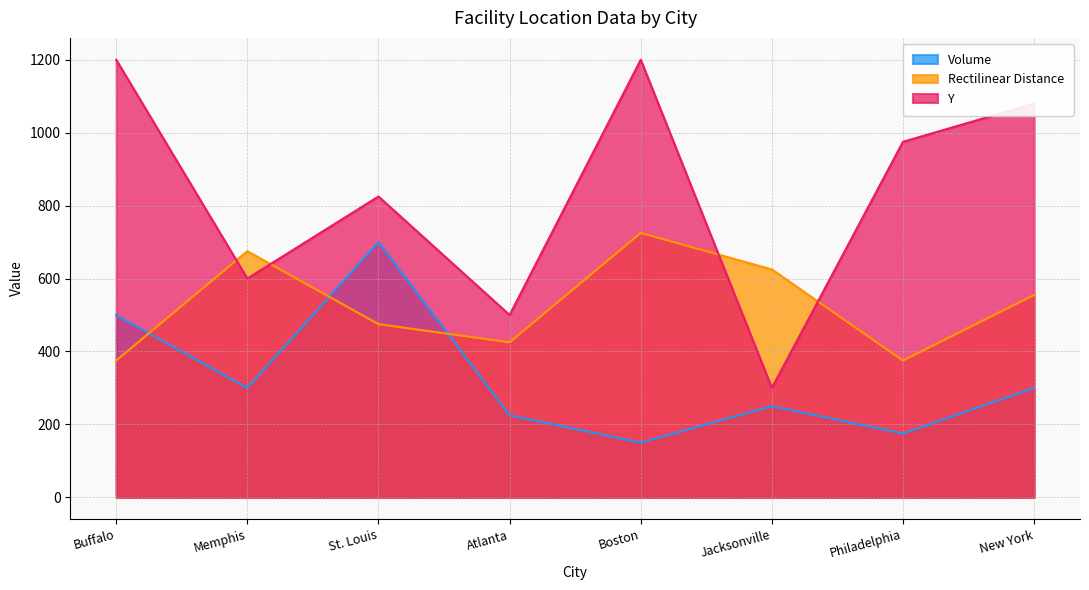

At how many categories does at least one series exceed 544?

7